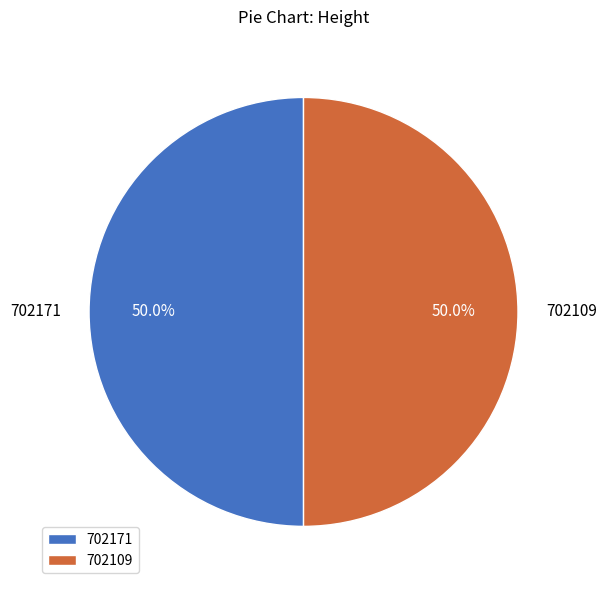

How much of the chart is everything except 702171?

50.0%